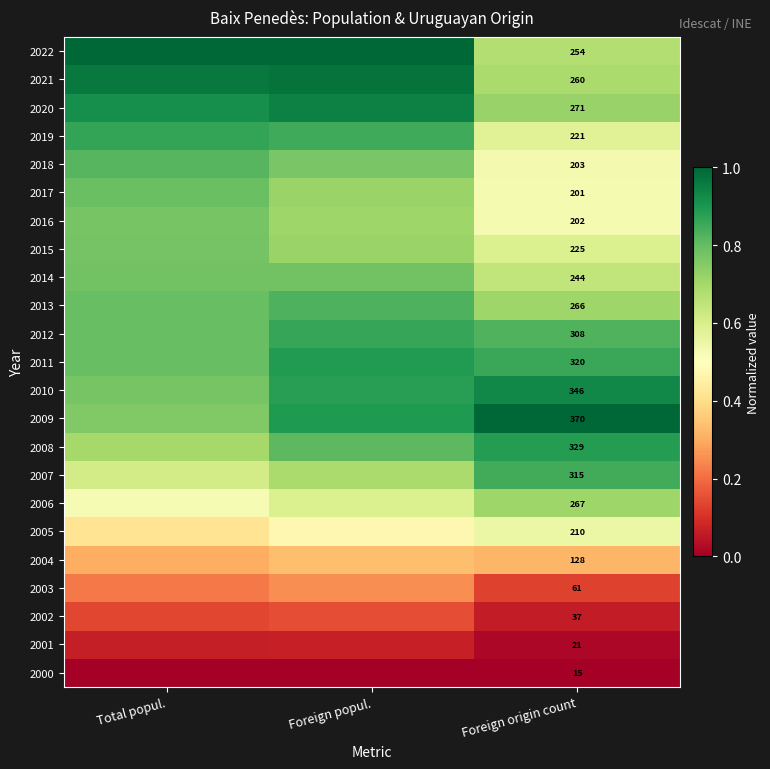

How many categories are shown in the chart?

3